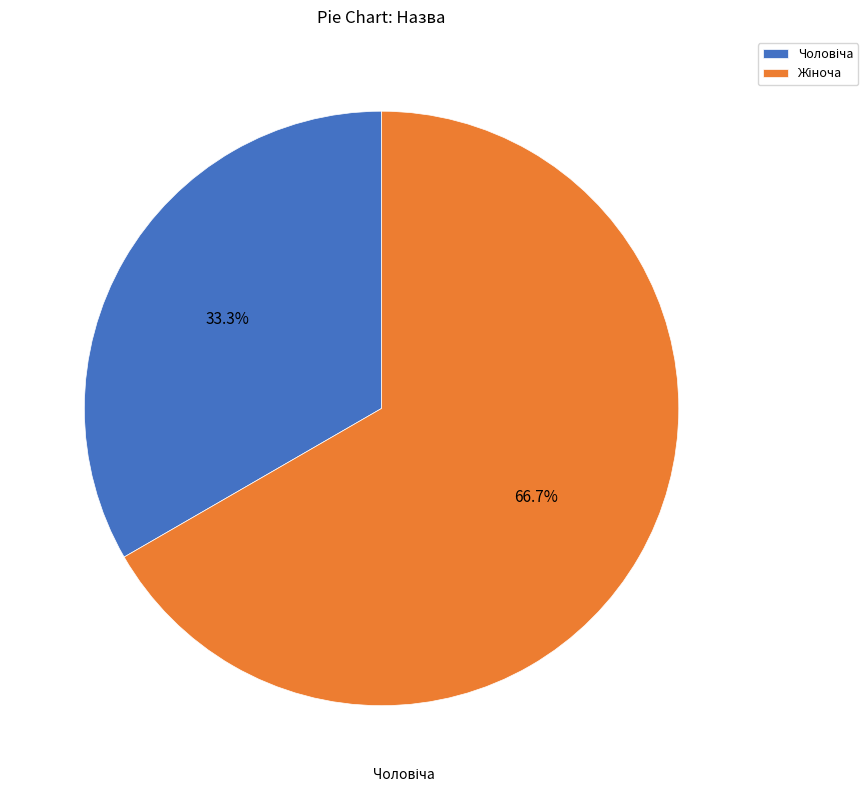

Does any single category account for the majority?

Yes